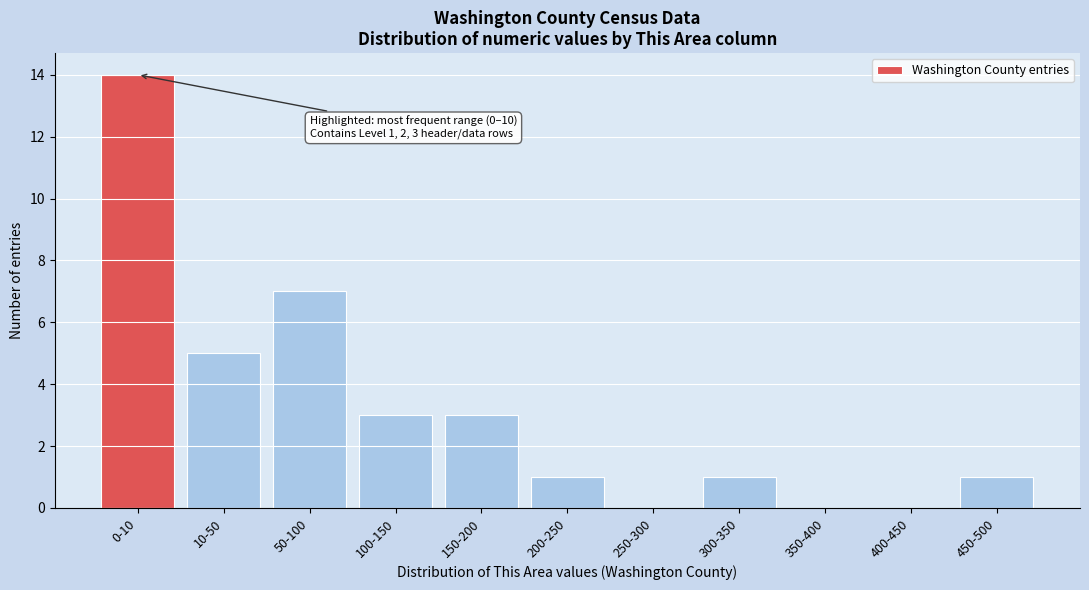

Reading right to left, extract all data points from this chart.

450-500=1	400-450=0	350-400=0	300-350=1	250-300=0	200-250=1	150-200=3	100-150=3	50-100=7	10-50=5	0-10=14